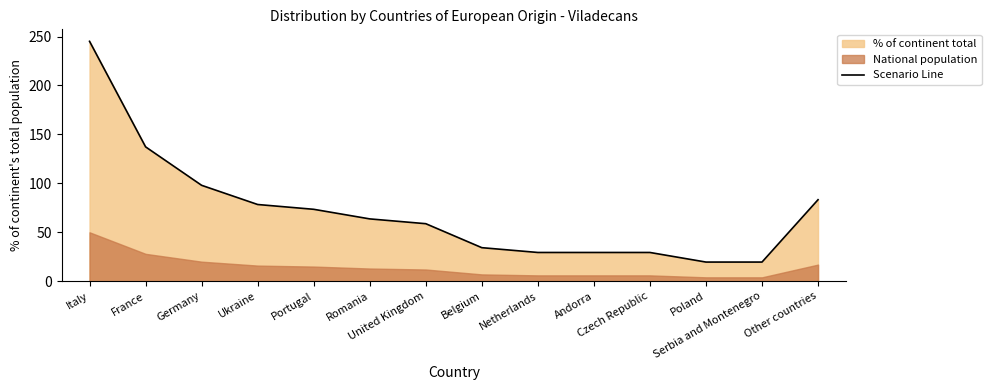

What is the value of the 4th point from the left?

78.4